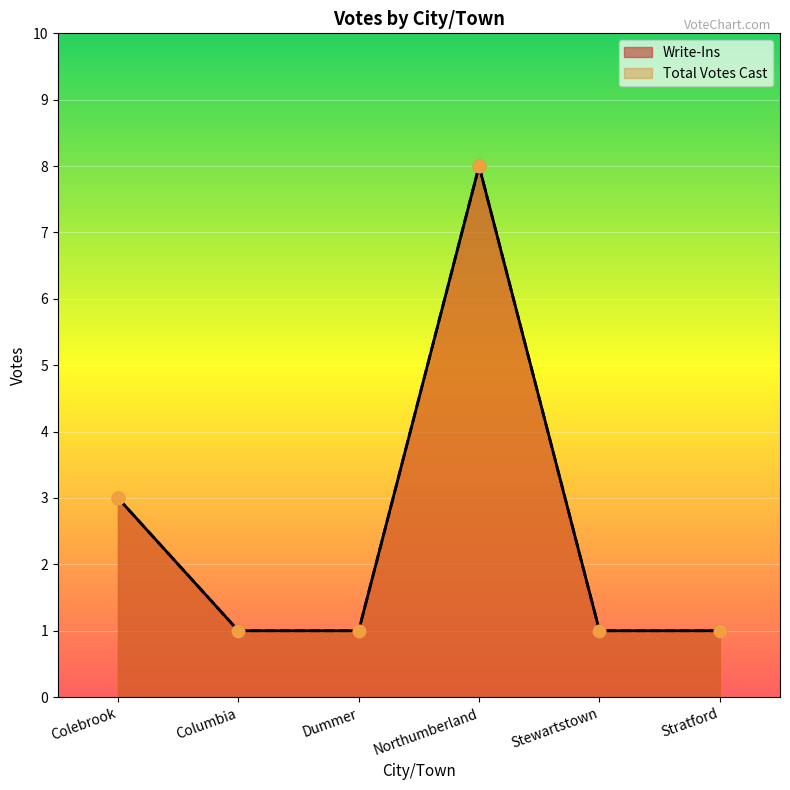

What are all the series names shown in the legend?

Write-Ins, Total Votes Cast